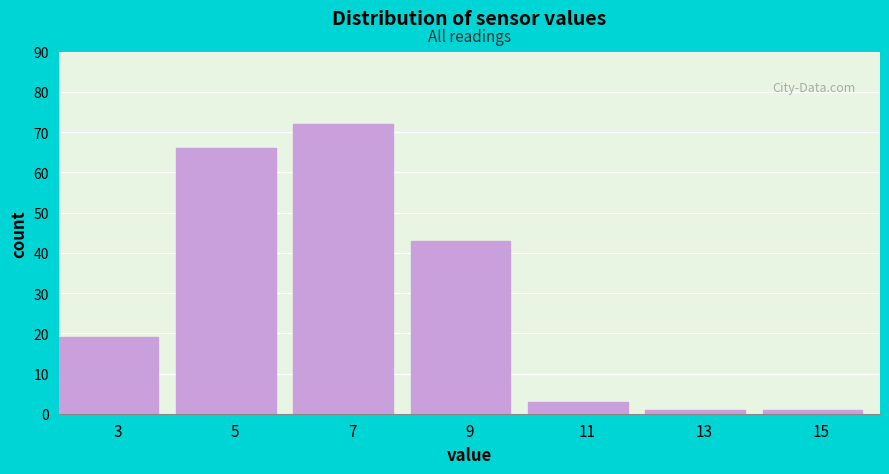

Reading right to left, extract all data points from this chart.

15=1	13=1	11=3	9=43	7=72	5=66	3=19